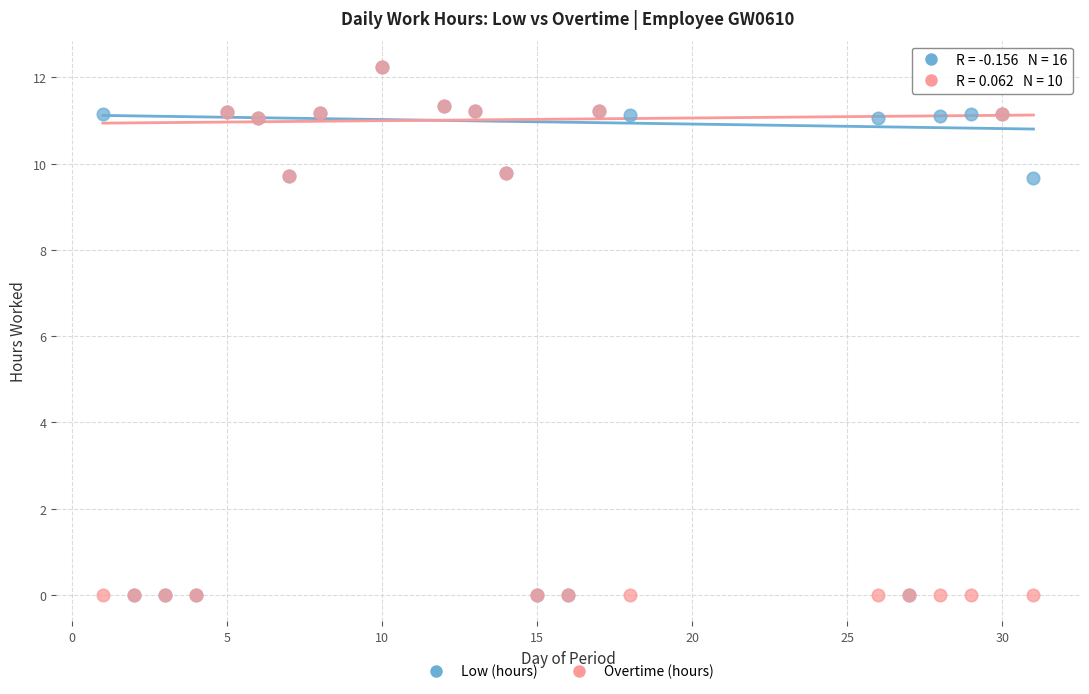

What are all the series names shown in the legend?

Low (hours), Overtime (hours)